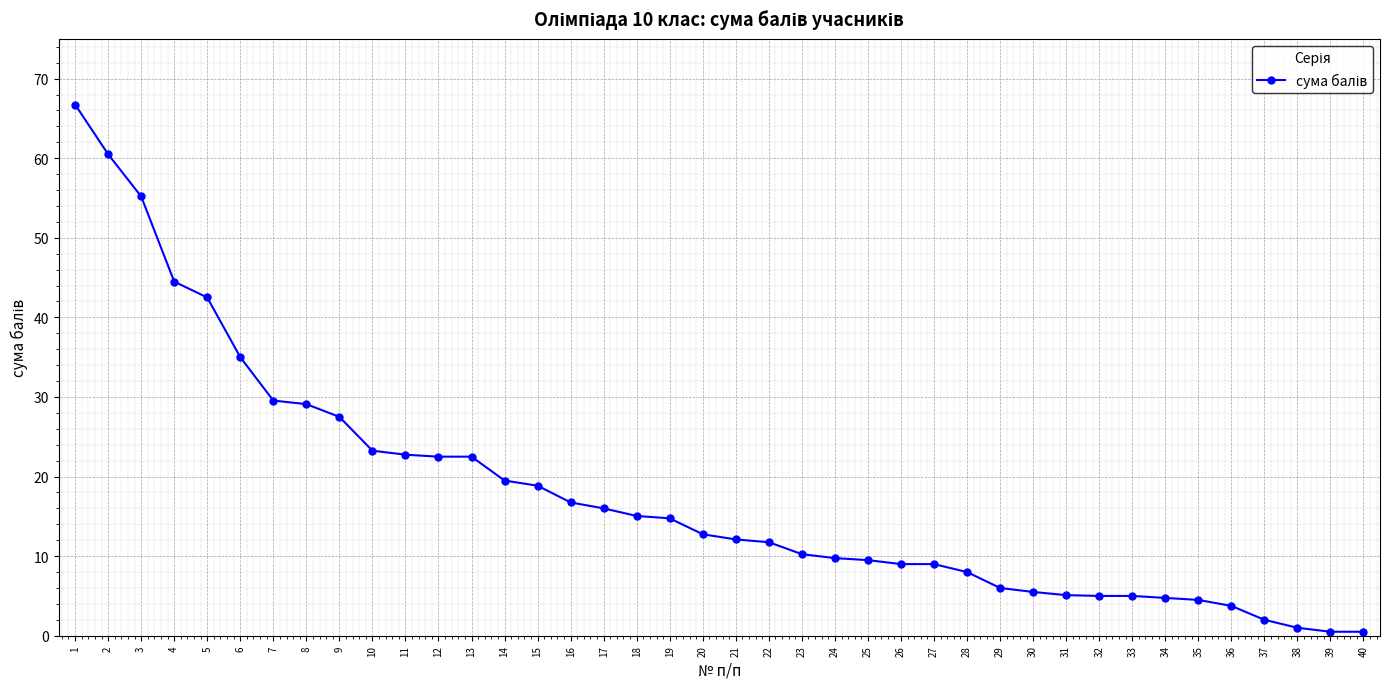

Is it true that the value at 32 is 1.6?

False